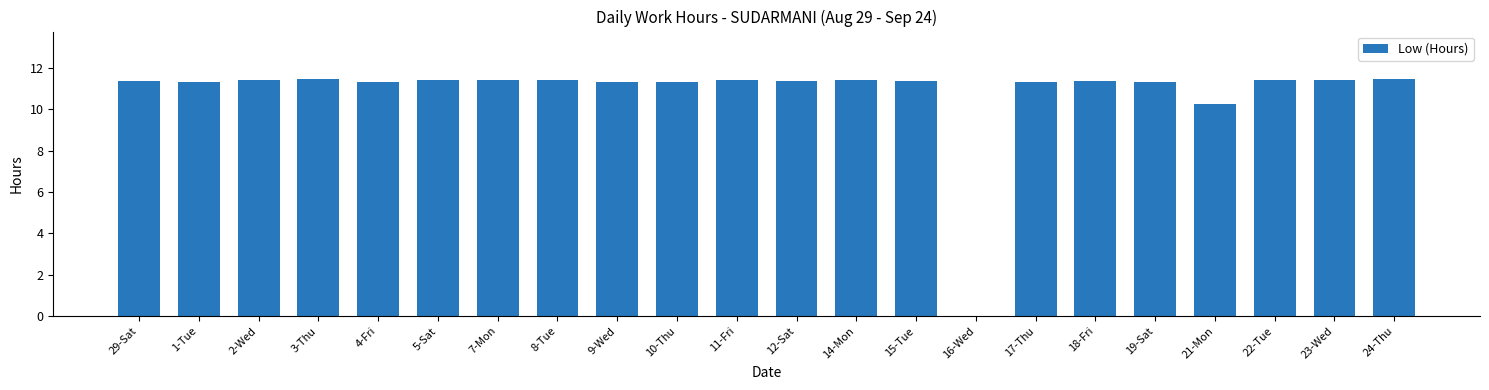

Approximately how many times larger is the value at 14-Mon compared to 11-Fri?

1.0